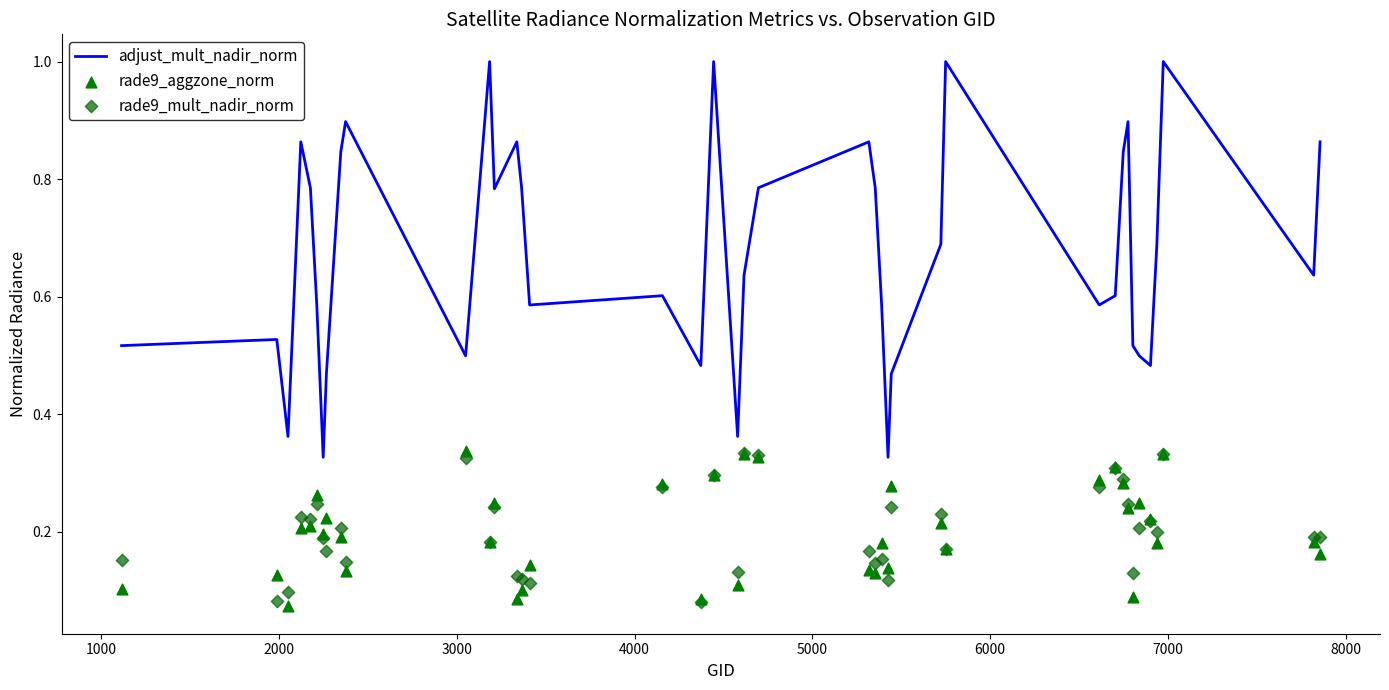

Which series has the widest spread of Y values?

adjust_mult_nadir_norm